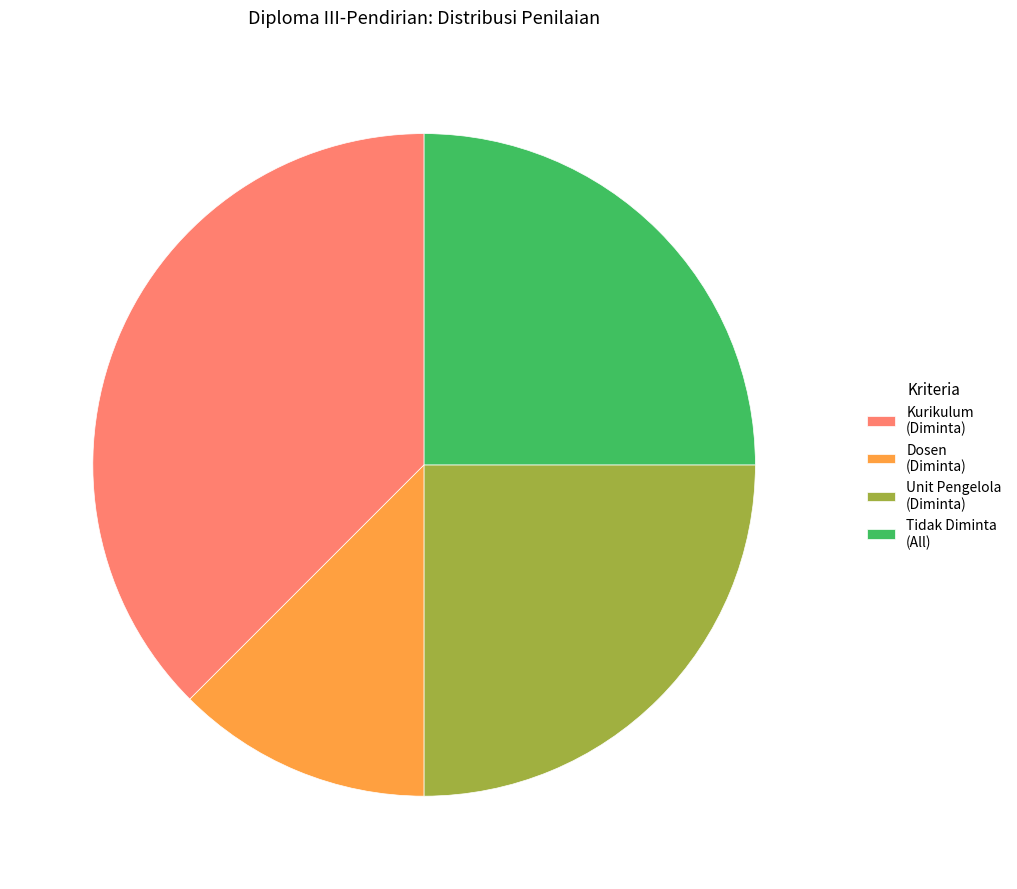

The Dosen (Diminta) slice represents 12% of the pie. True or false?

True